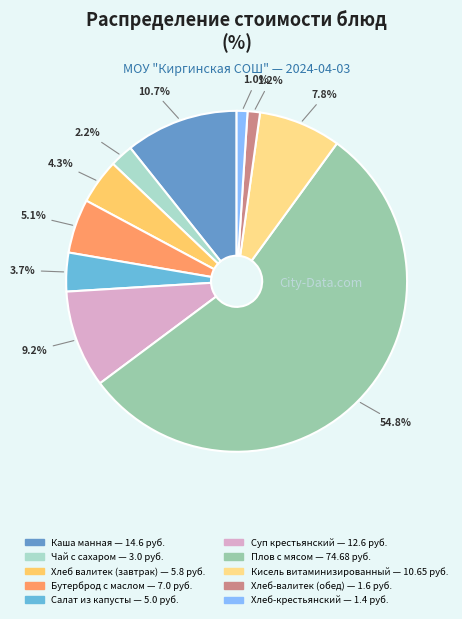

To the nearest percent, what is the difference between the Каша манная and Бутерброд с маслом slice percentages?

6%